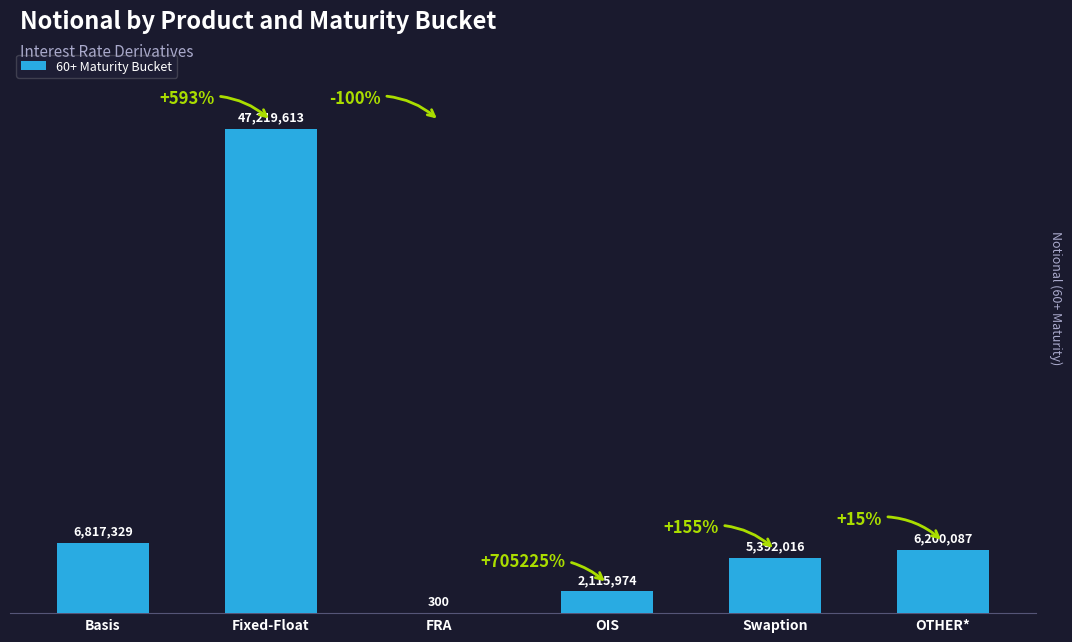

What is the sum of the values at OTHER* and OIS?

8316061